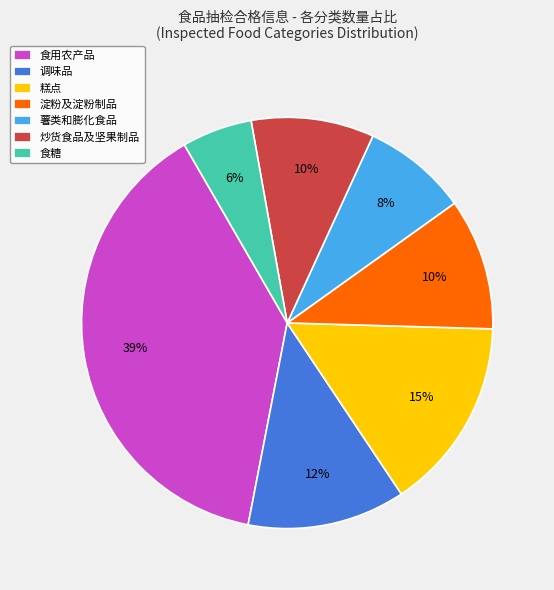

The 食糖 slice represents 6% of the pie. True or false?

True